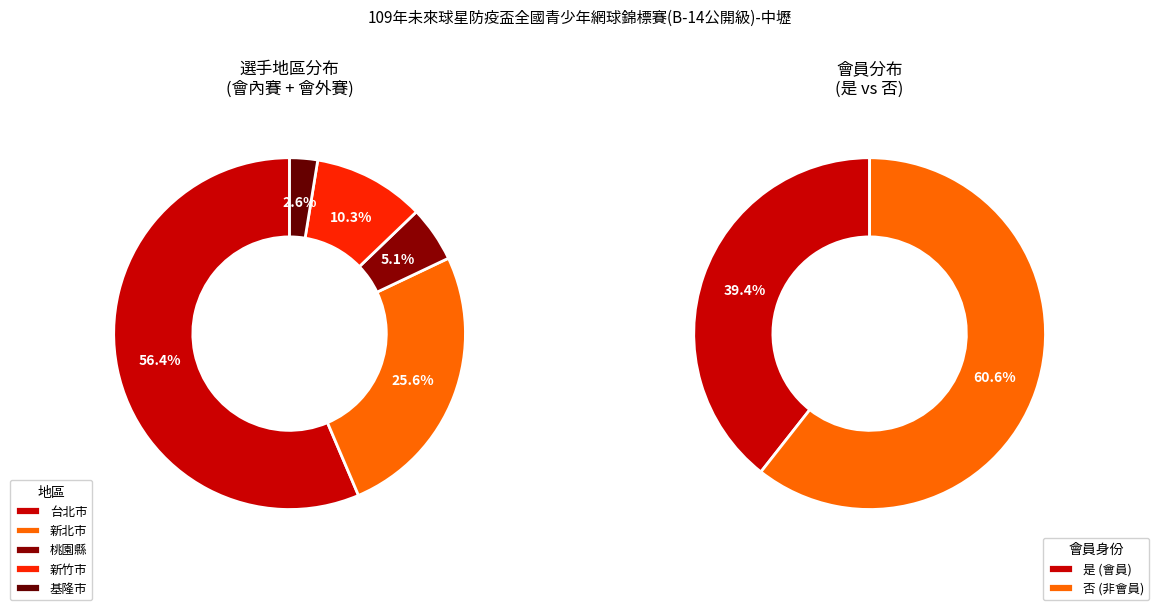

Which category has the smallest portion of the pie?

基隆市